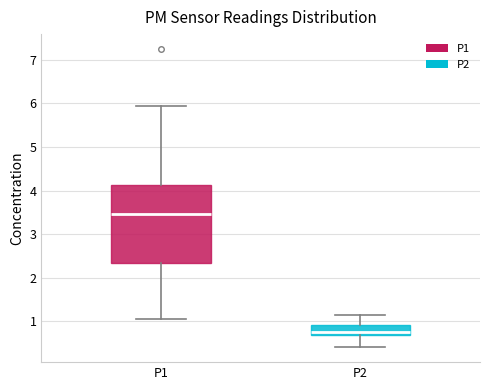

Which box is the tallest, from its lower edge to its upper edge?

P1